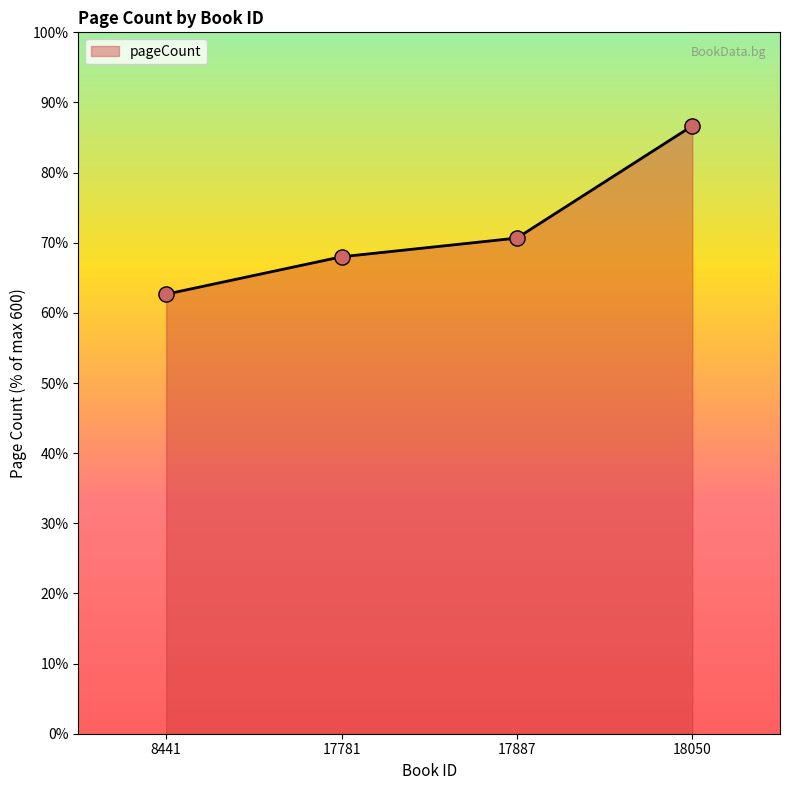

What is the change in value from 17781 to 17887?

+2.7